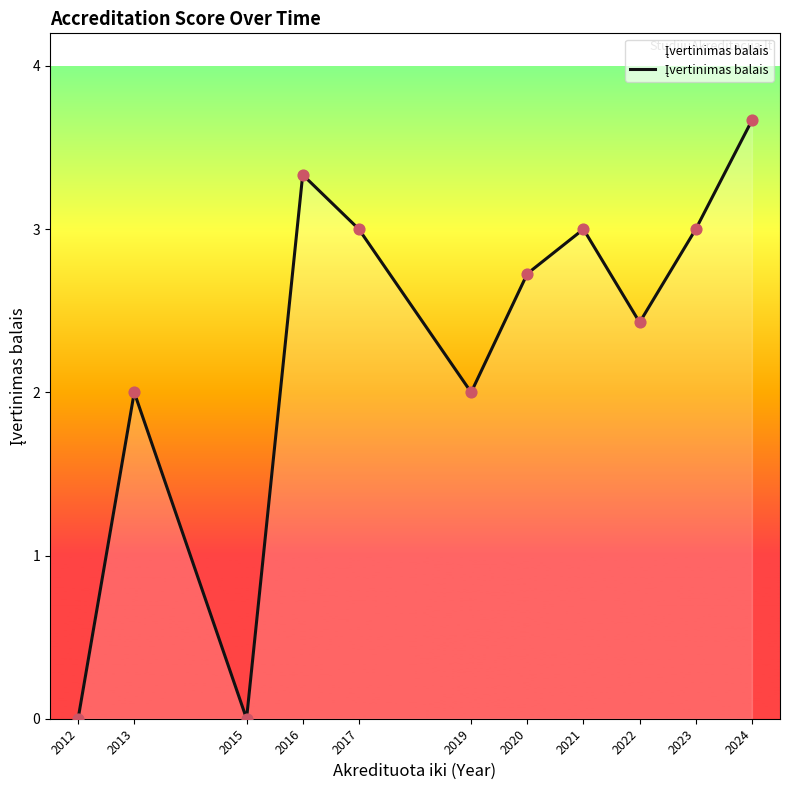

Approximately how many times larger is the value at 2017 compared to 2024?

0.8